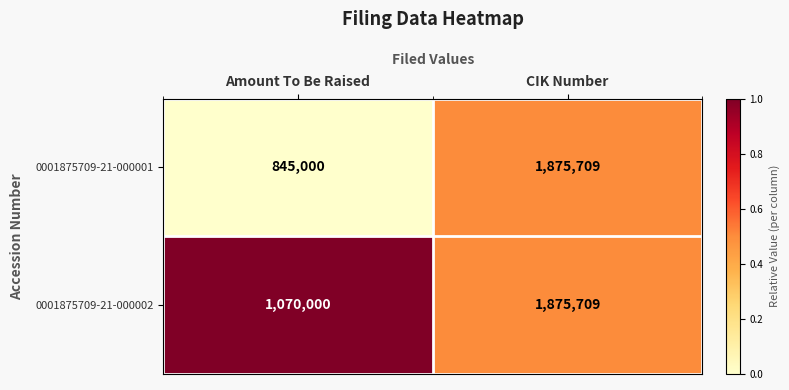

What is the minimum value shown in the chart?

845000